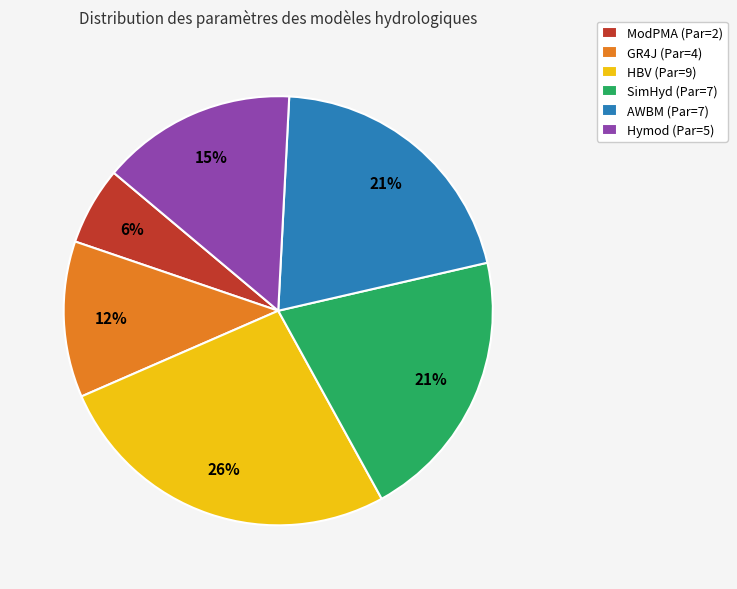

Does HBV represent more than half of the total?

No